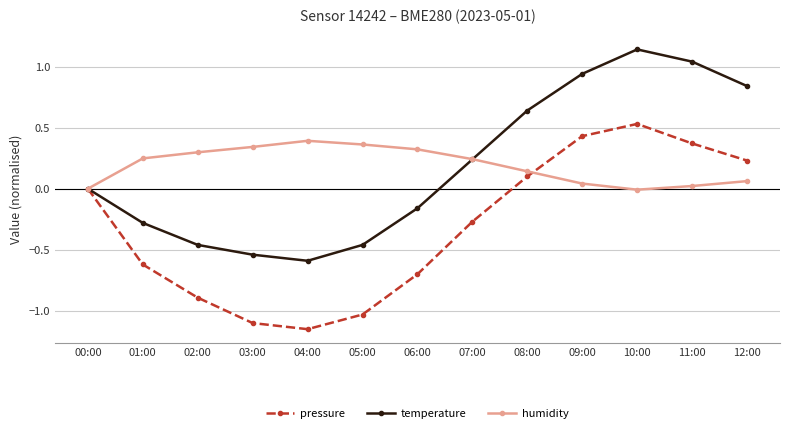

How many lines are shown in the chart?

3